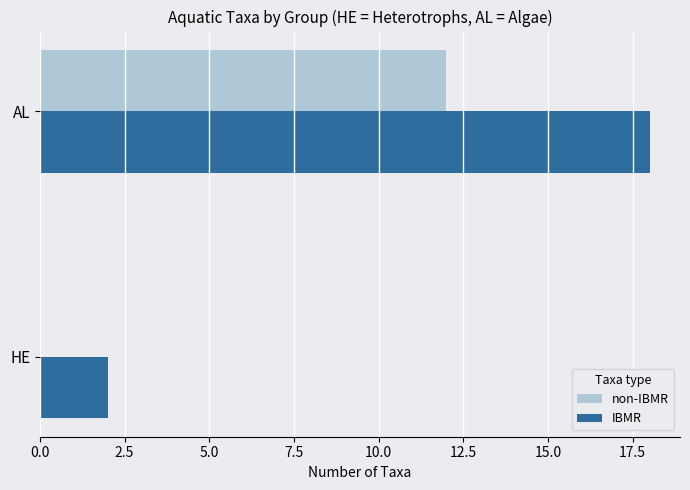

What is the sum of all non-IBMR values?

12